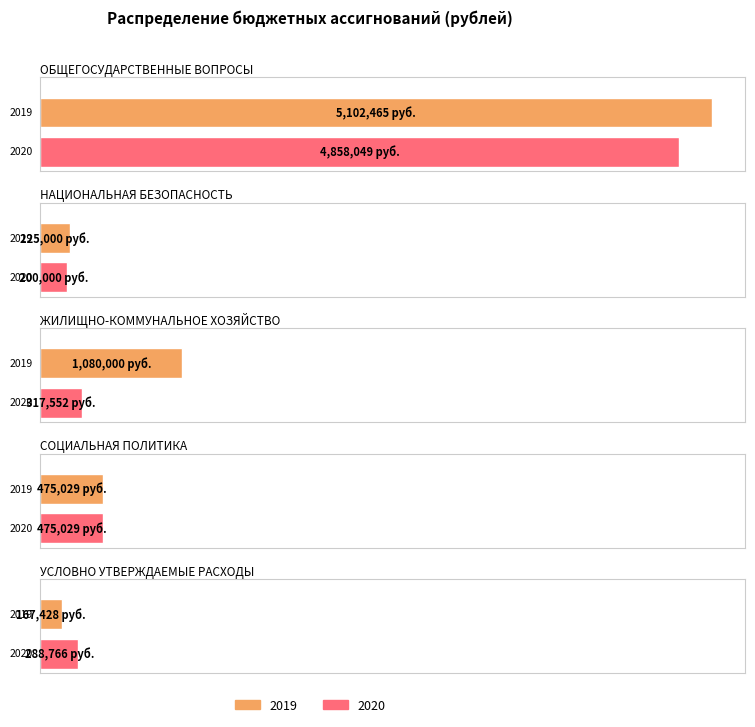

Is the value of 2019 at УСЛОВНО УТВЕРЖДАЕМЫЕ РАСХОДЫ greater than the value of 2020 at СОЦИАЛЬНАЯ ПОЛИТИКА?

No